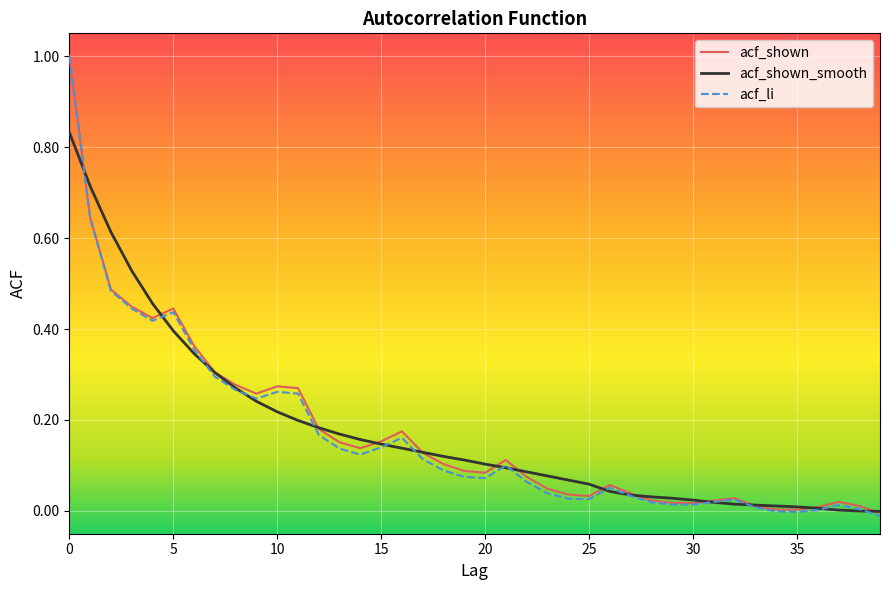

What is the sum of all acf_shown_smooth values?

7.0